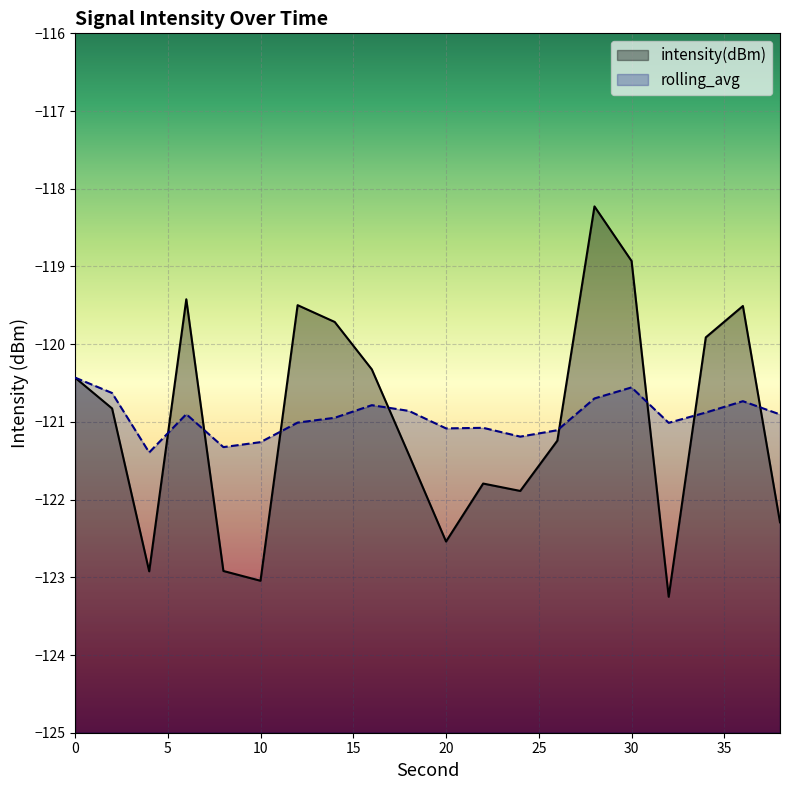

In intensity(dBm), how many points are lower than both neighbors (excluding endpoints)?

5